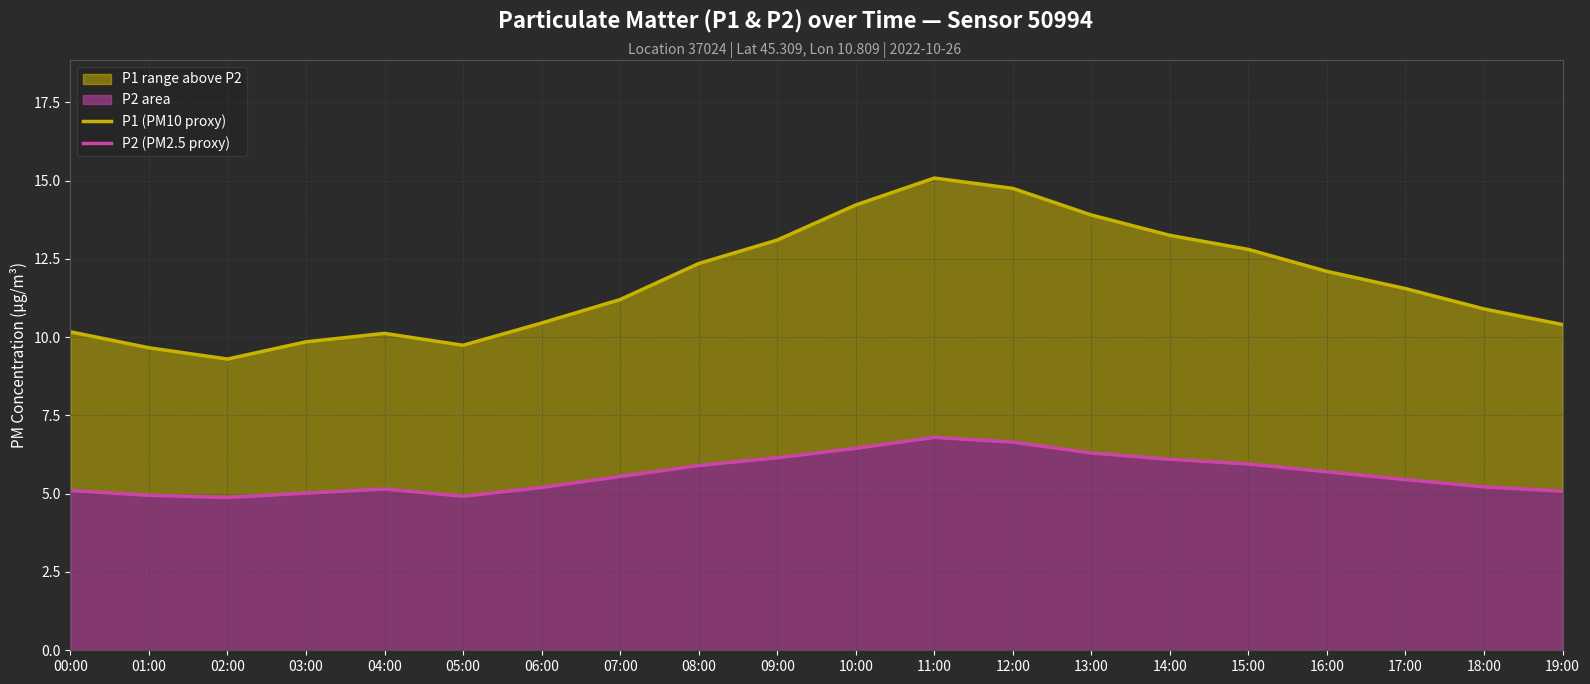

Which series has the largest total across all categories?

P1 (PM10 proxy)